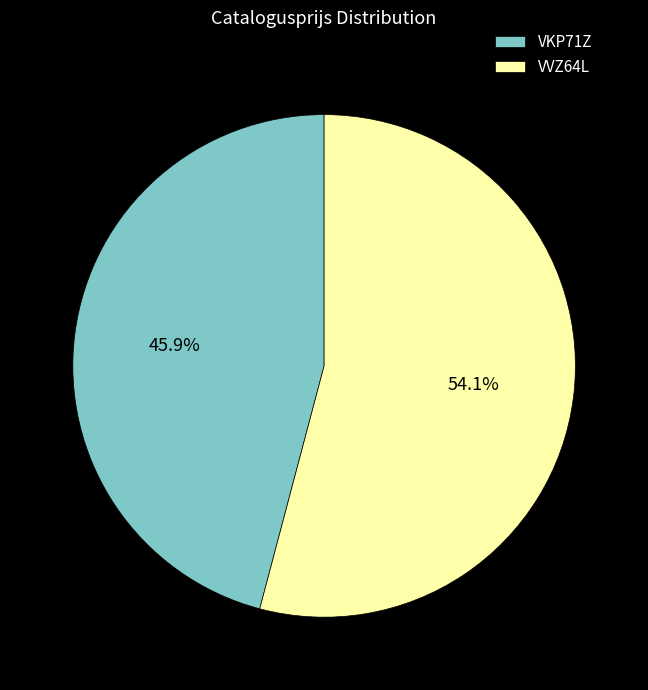

To the nearest percent, what is the difference between the VKP71Z and VVZ64L slice percentages?

8%